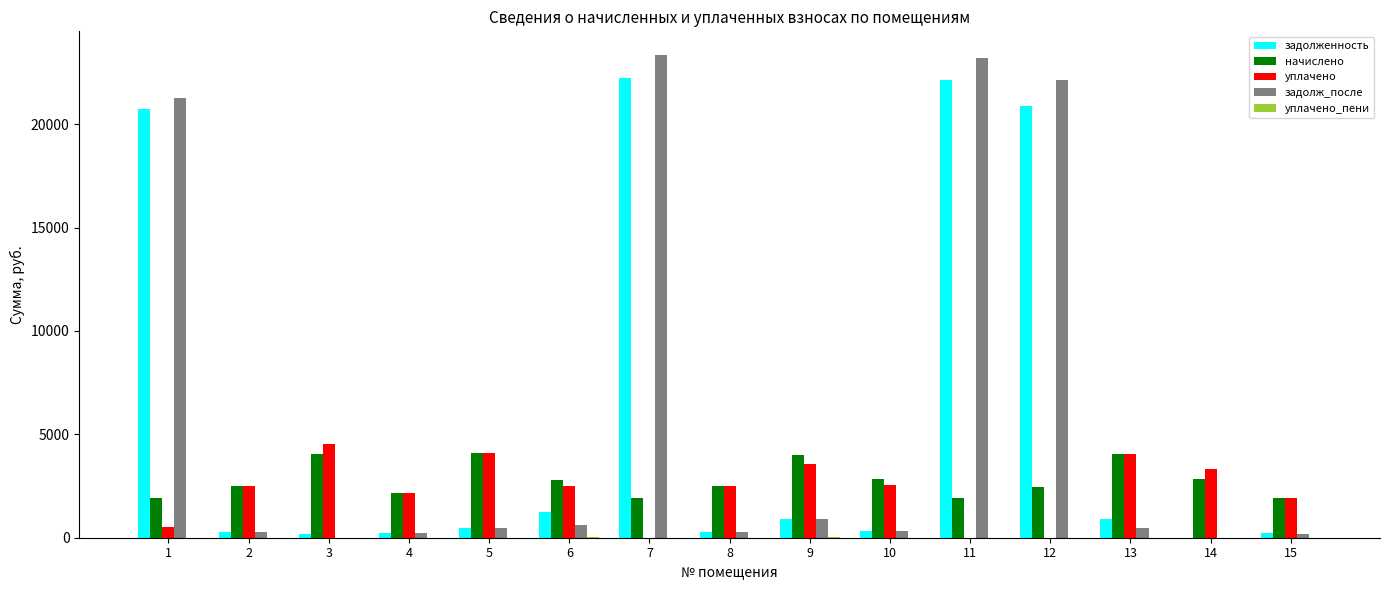

What is the total value across all series at 1?

44451.9